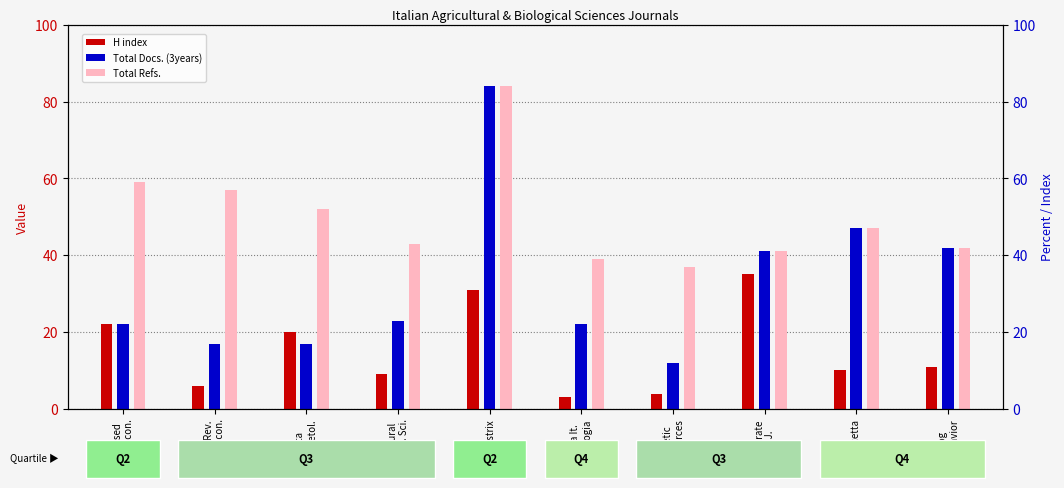

At which category is the sum across all series the highest?

Hystrix